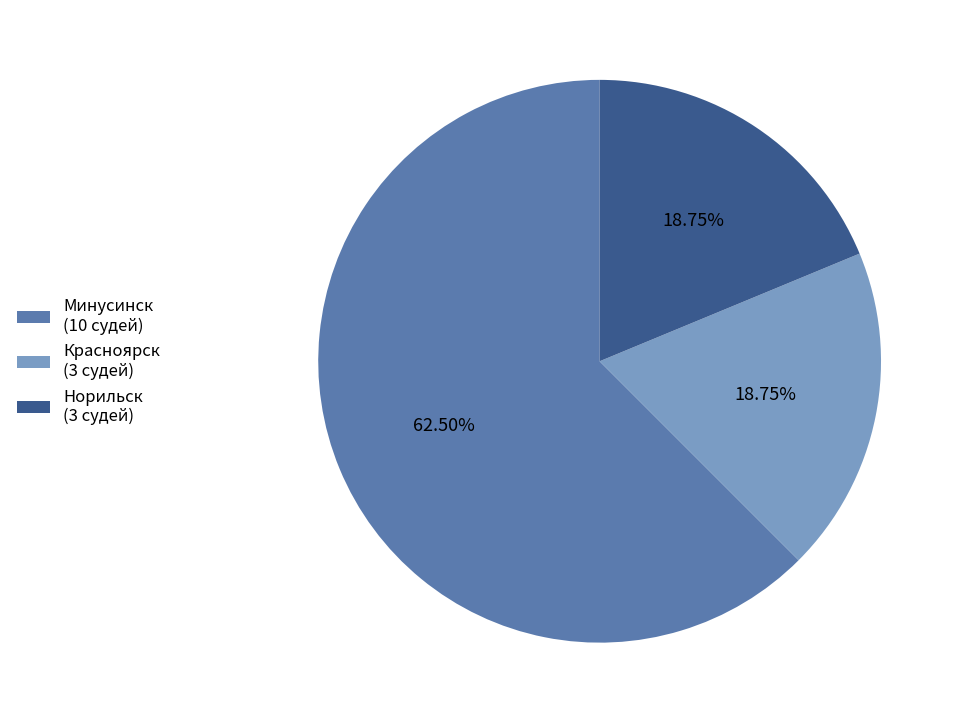

Approximately how many times larger is the value at Минусинск compared to Норильск?

3.3